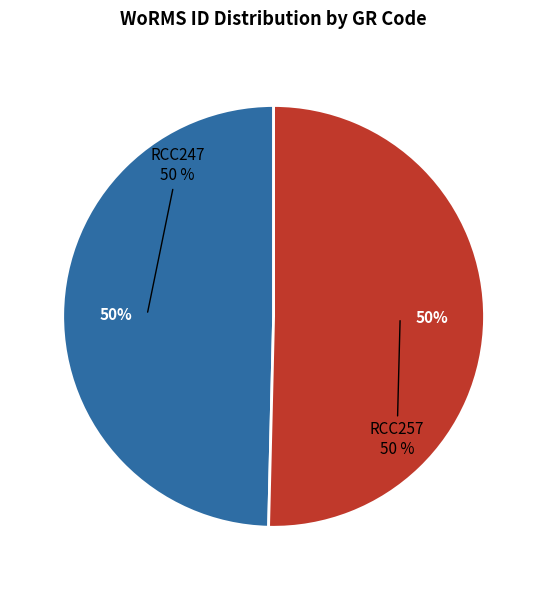

To the nearest percent, what is the average slice percentage?

50%